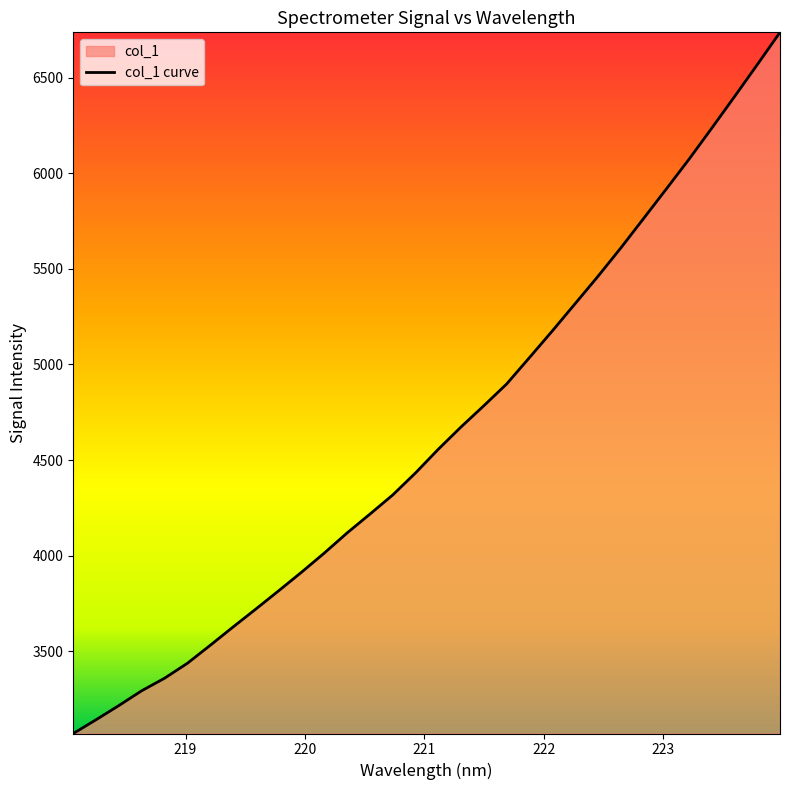

What is the sum of all values?

148426.1